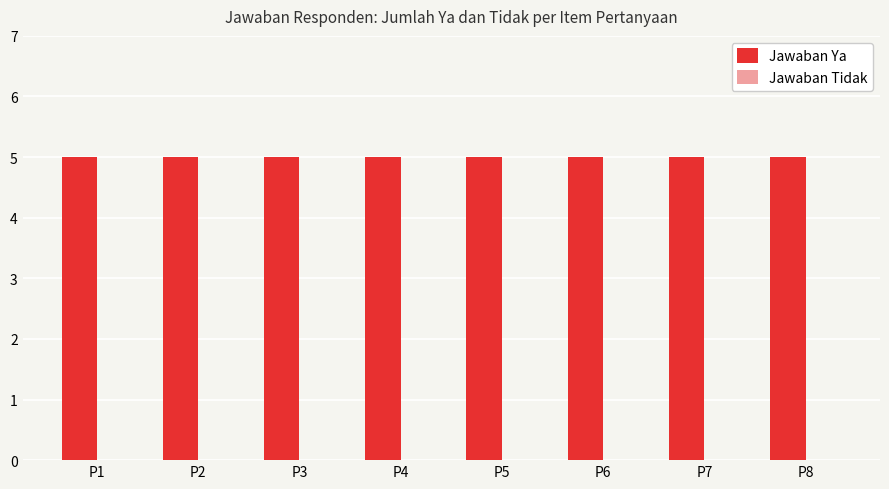

What is the maximum value shown in the chart?

5